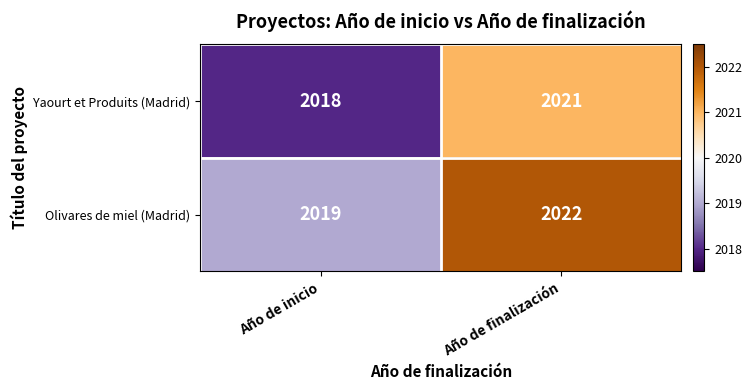

Read the Yaourt et Produits (Madrid) value at Año de inicio.

2018